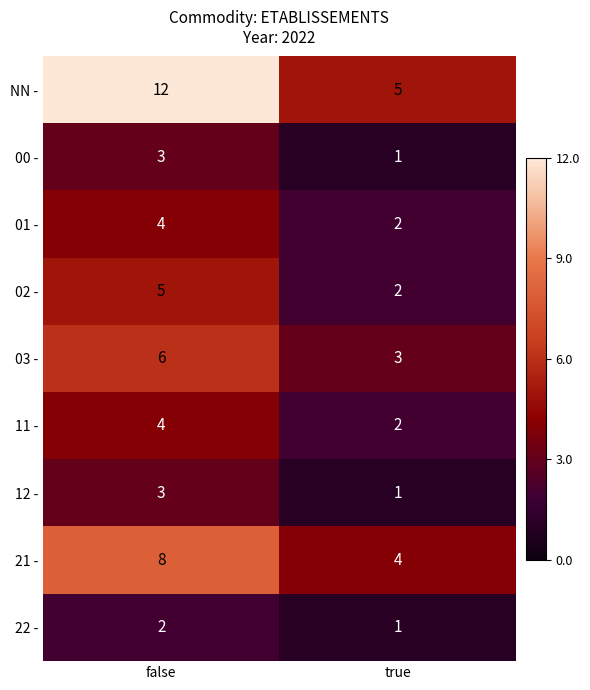

Reading left to right, what are all the values shown in this chart?

NN -: 12	5
00 -: 3	1
01 -: 4	2
02 -: 5	2
03 -: 6	3
11 -: 4	2
12 -: 3	1
21 -: 8	4
22 -: 2	1